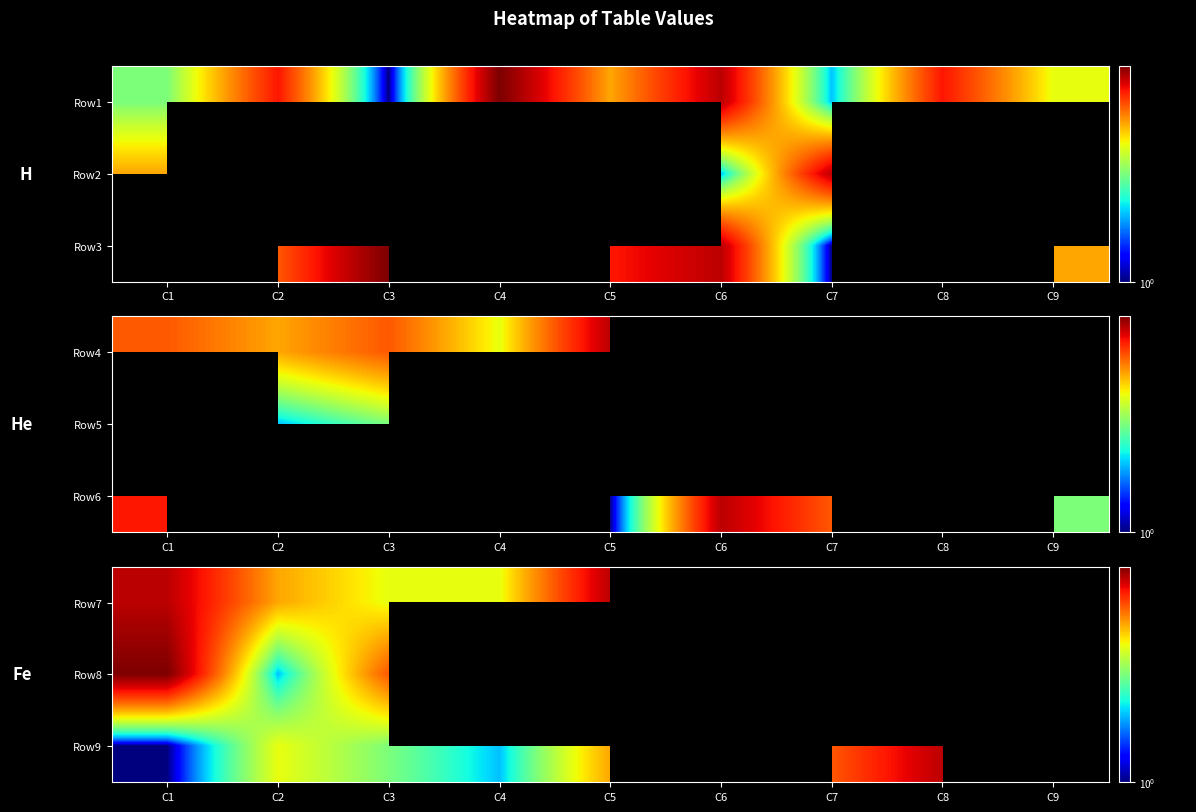

At which category is the sum across all series the highest?

C5